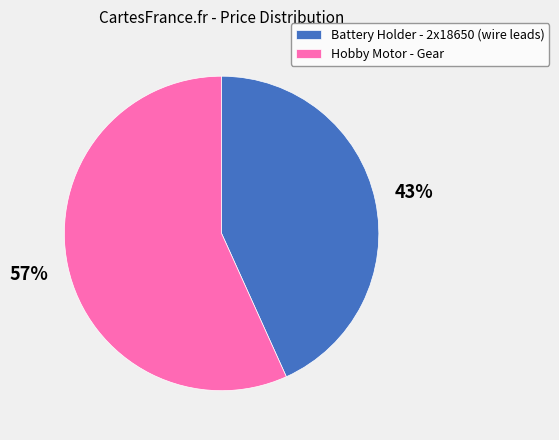

True or false: Hobby Motor - Gear accounts for 57% of the total.

True